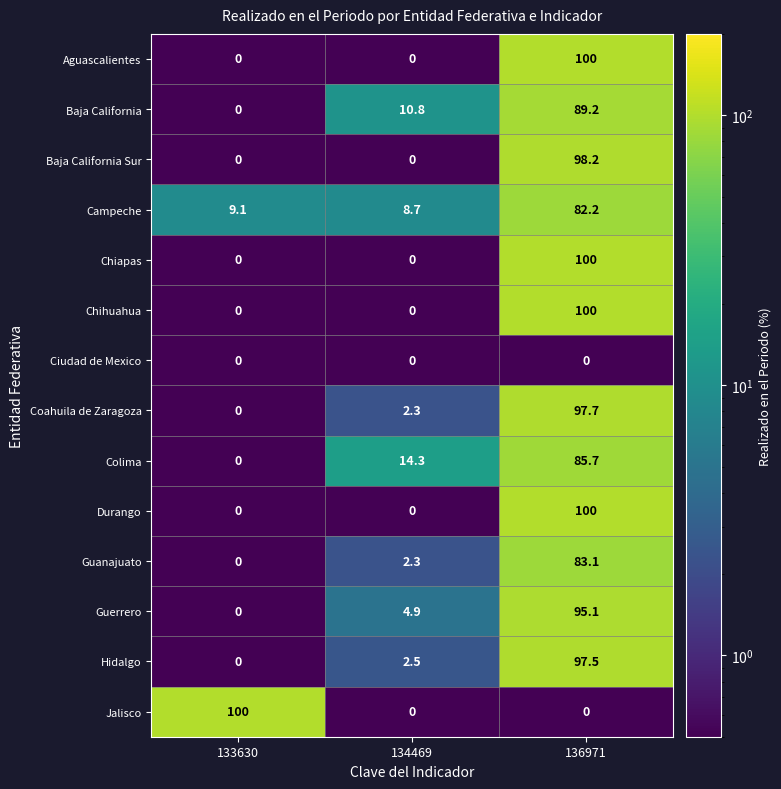

What is the maximum value shown in the chart?

100.0